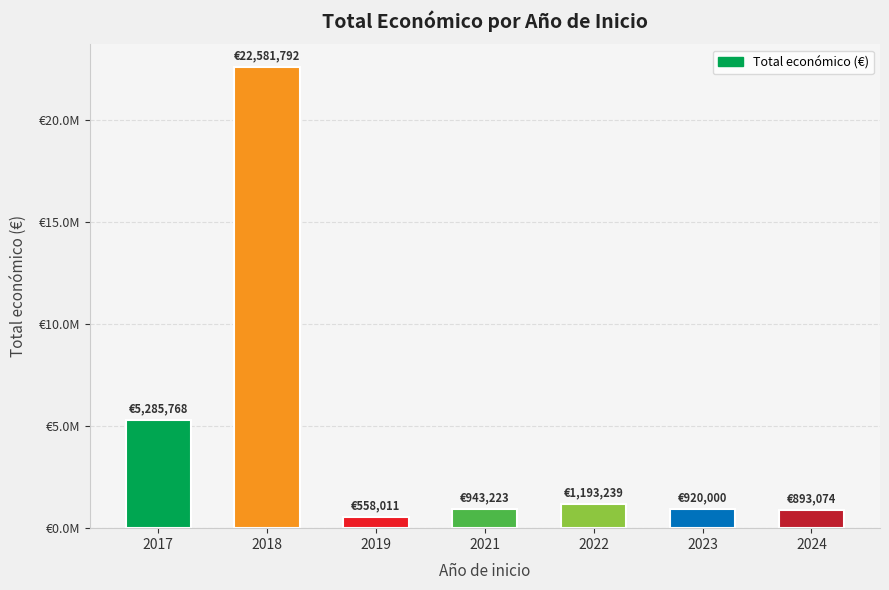

Is it true that the value at 2021 is 943223?

True